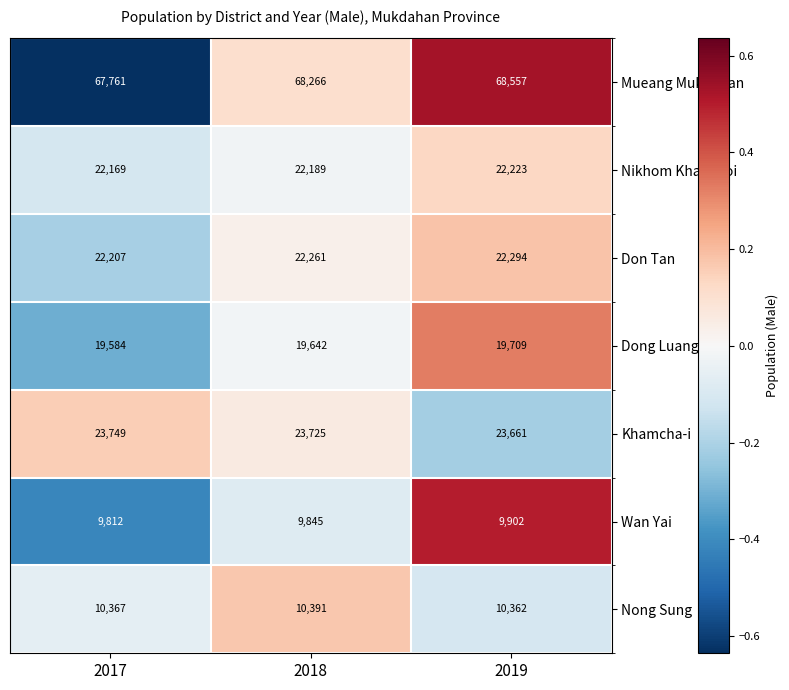

Reading left to right, what are all the values shown in this chart?

Mueang Mukdahan: 67761	68266	68557
Nikhom Kham Soi: 22169	22189	22223
Don Tan: 22207	22261	22294
Dong Luang: 19584	19642	19709
Khamcha-i: 23749	23725	23661
Wan Yai: 9812	9845	9902
Nong Sung: 10367	10391	10362